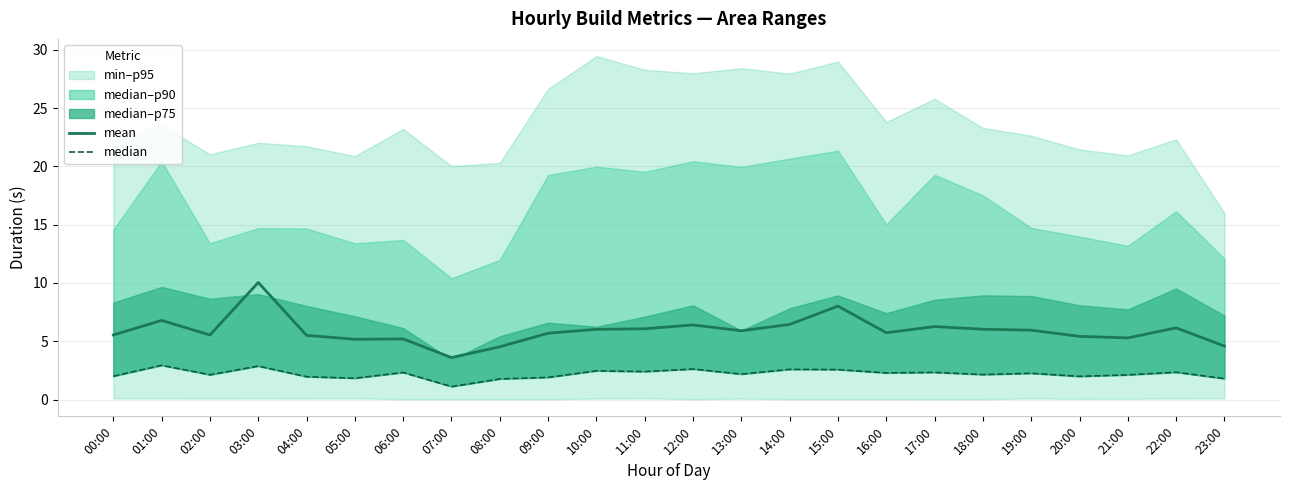

How many values in the median series are below 2?

7